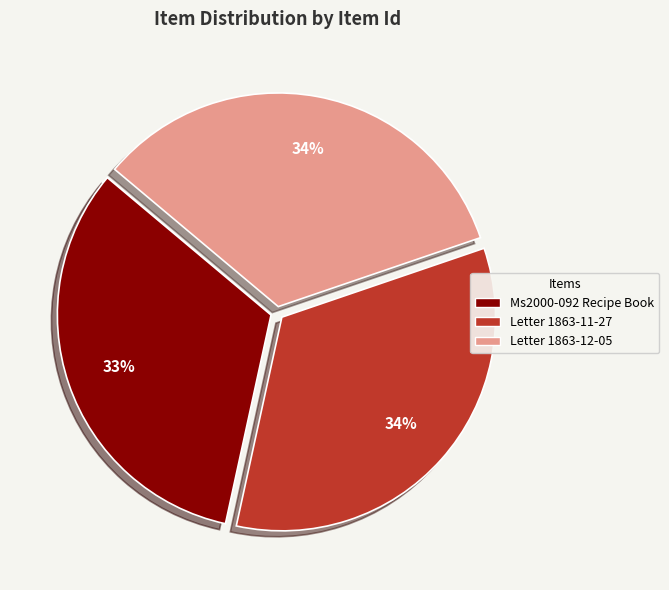

To the nearest percent, what percentage of the pie is Ms2000-092 Recipe Book?

33%